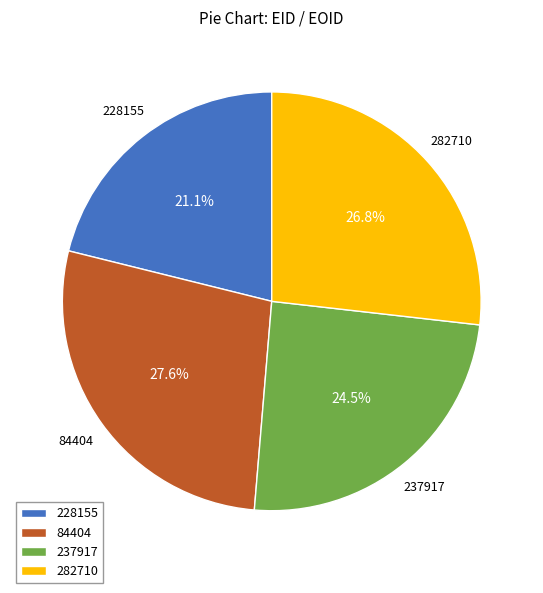

To the nearest percent, what portion does 84404 represent?

28%